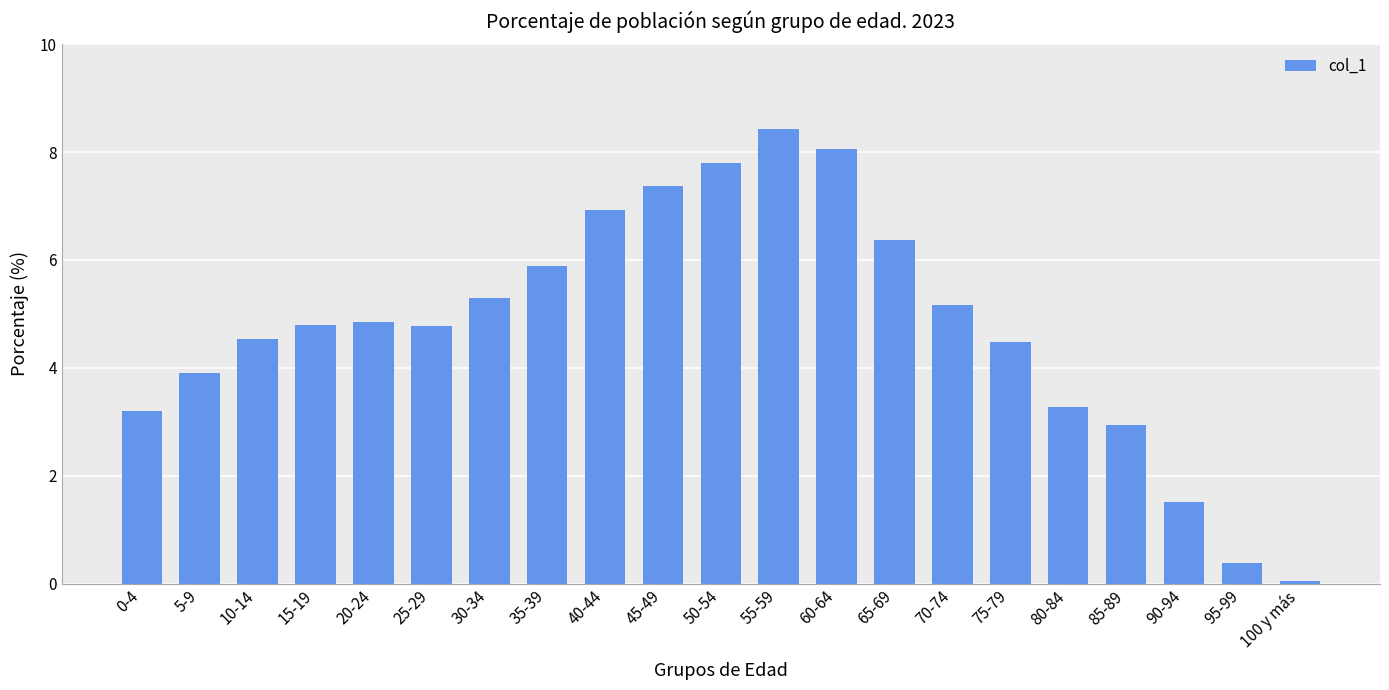

At which label is the value closest to 4?

5-9